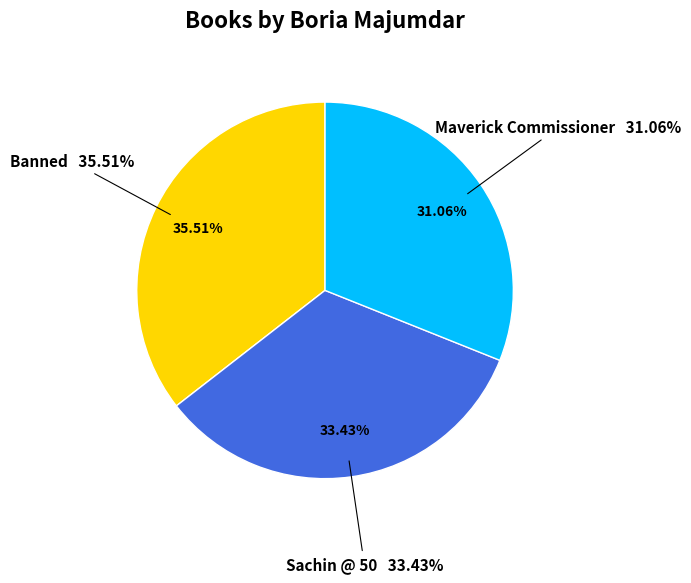

What is the change in value from Banned to Sachin @ 50?

-13216870